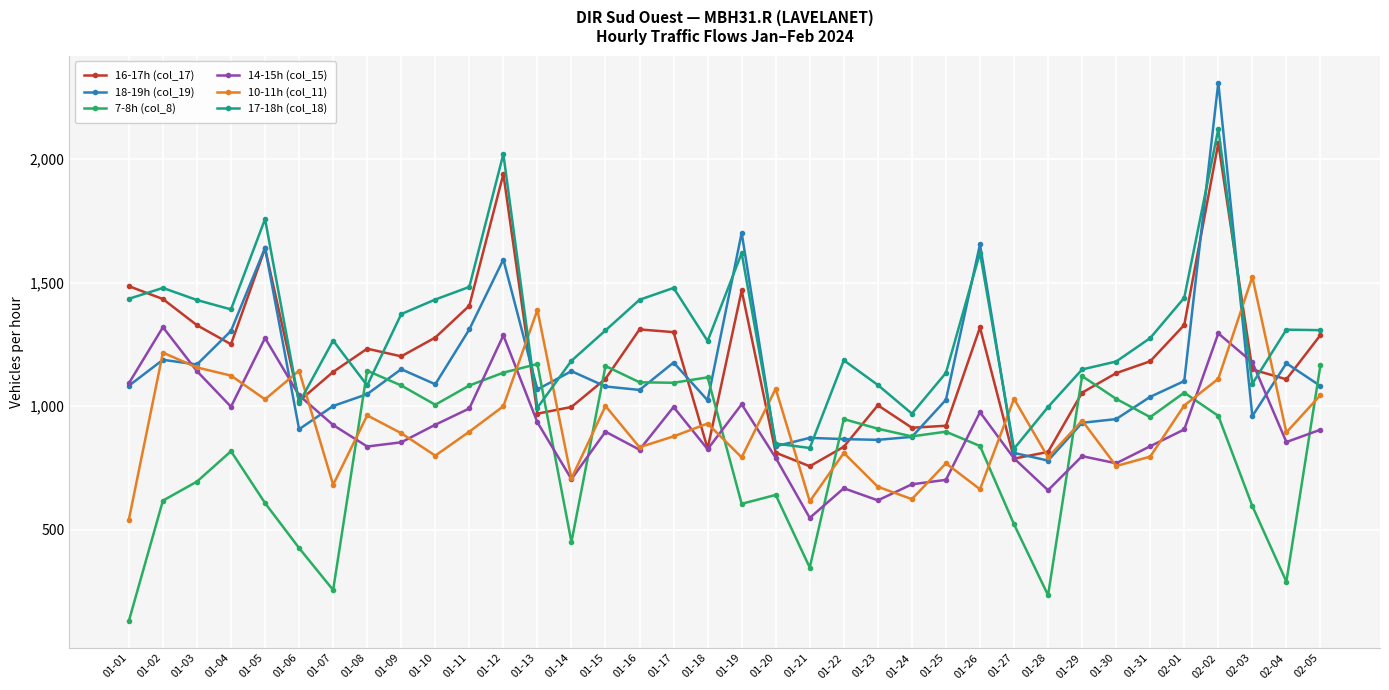

How many interior local valleys does the 17-18h (col_18) series have?

9